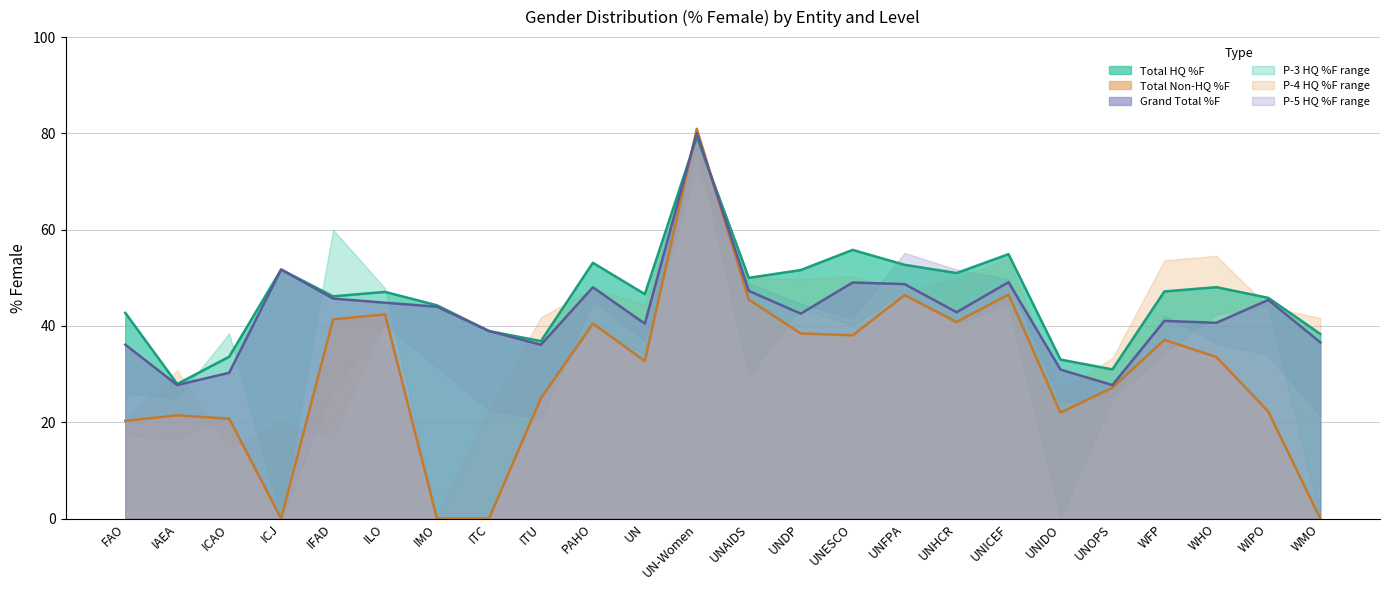

Does the chart have visible grid lines?

Yes